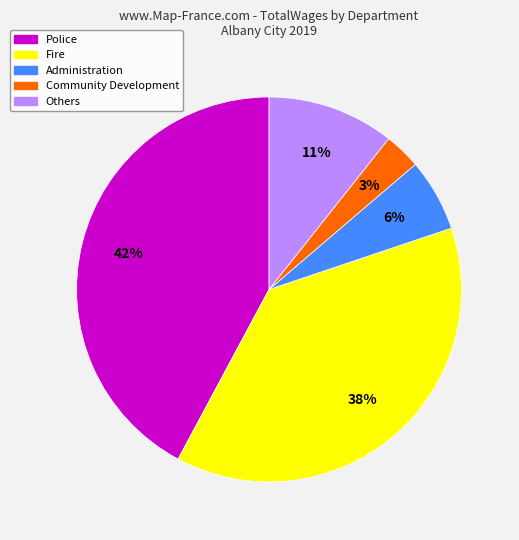

To the nearest percent, what is the average slice percentage?

20%